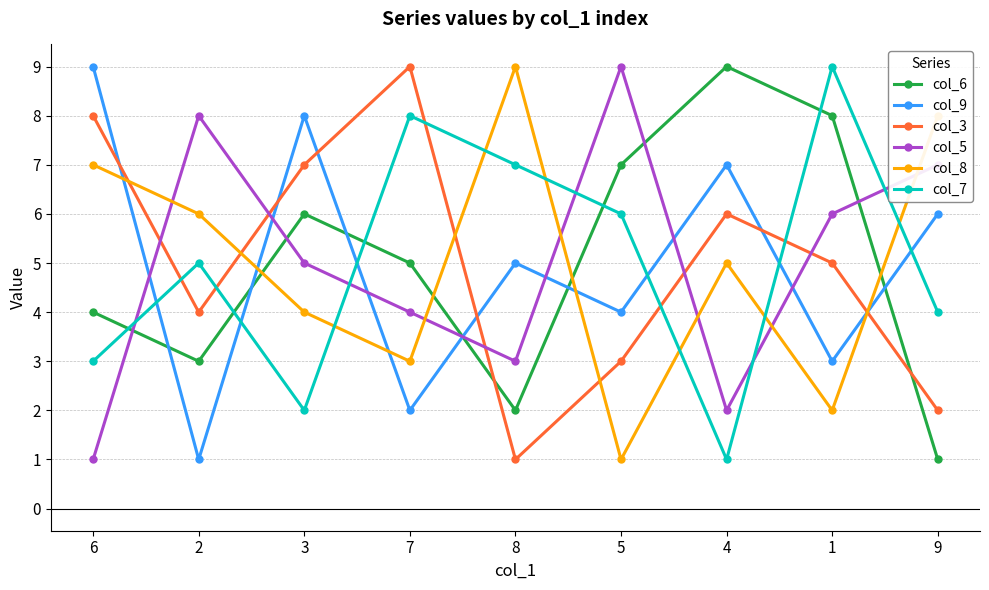

The col_6 series shows 7 at 5. True or false?

True